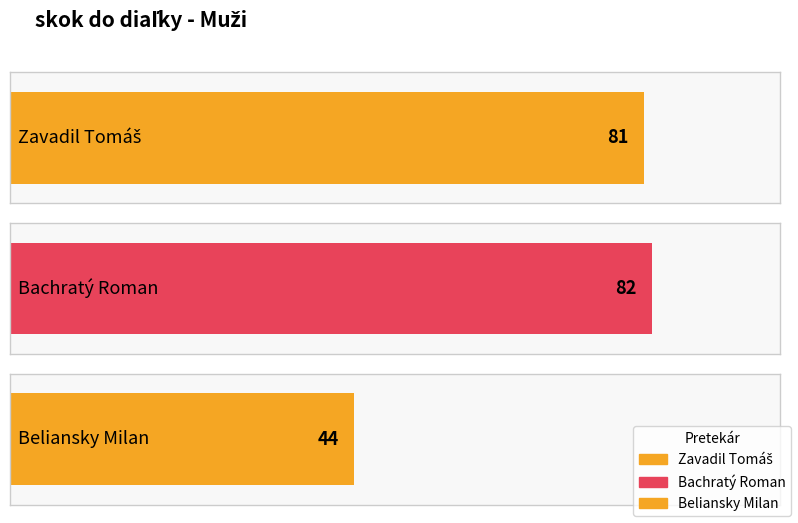

Are the bars horizontal?

Yes